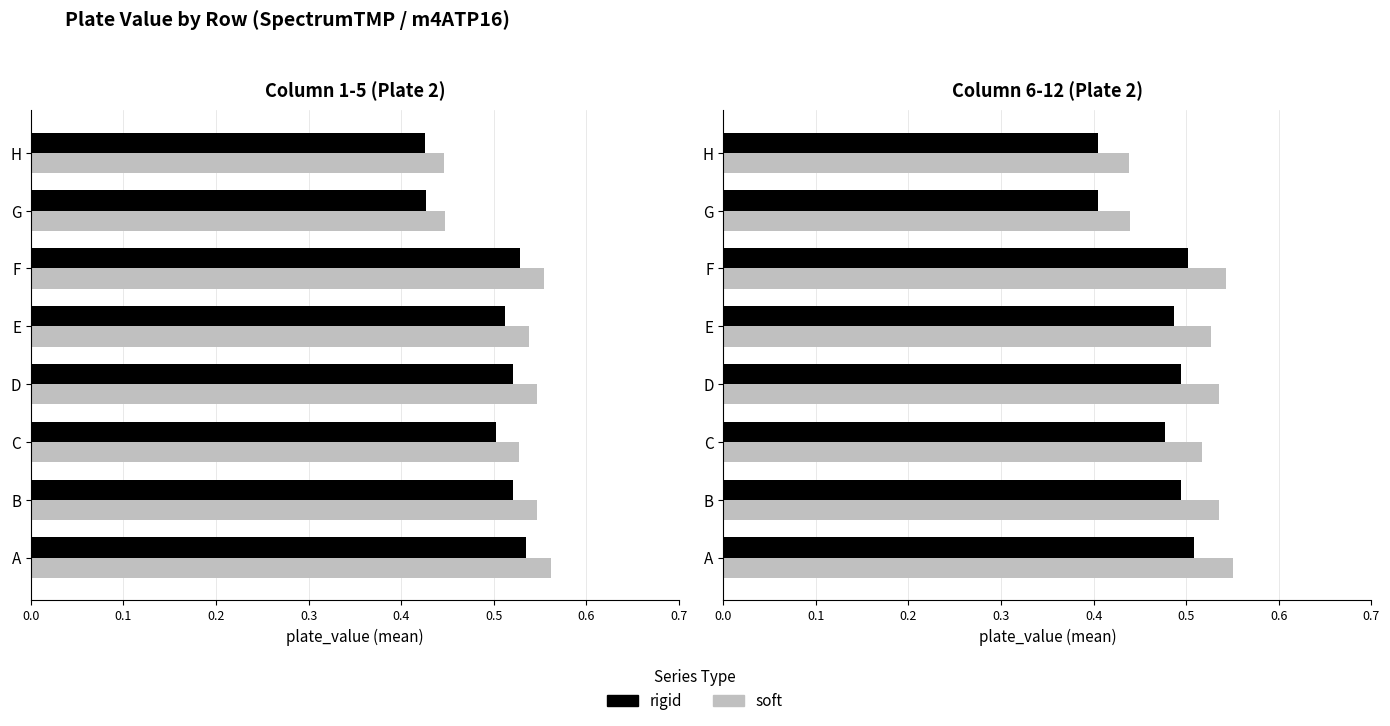

Does the chart contain any negative values?

No